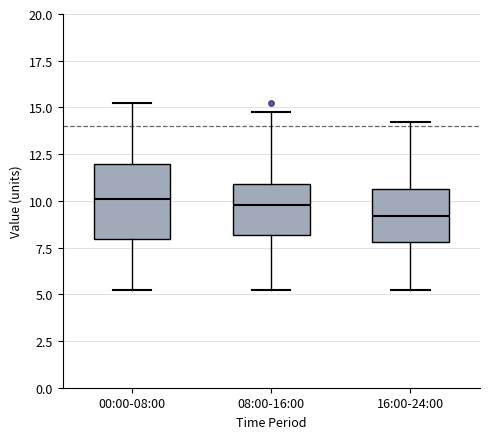

Where does the lower whisker of the box for 08:00-16:00 end on the y-axis? The values are not printed on the chart, so give them approximately, as read against the axis.

5.0